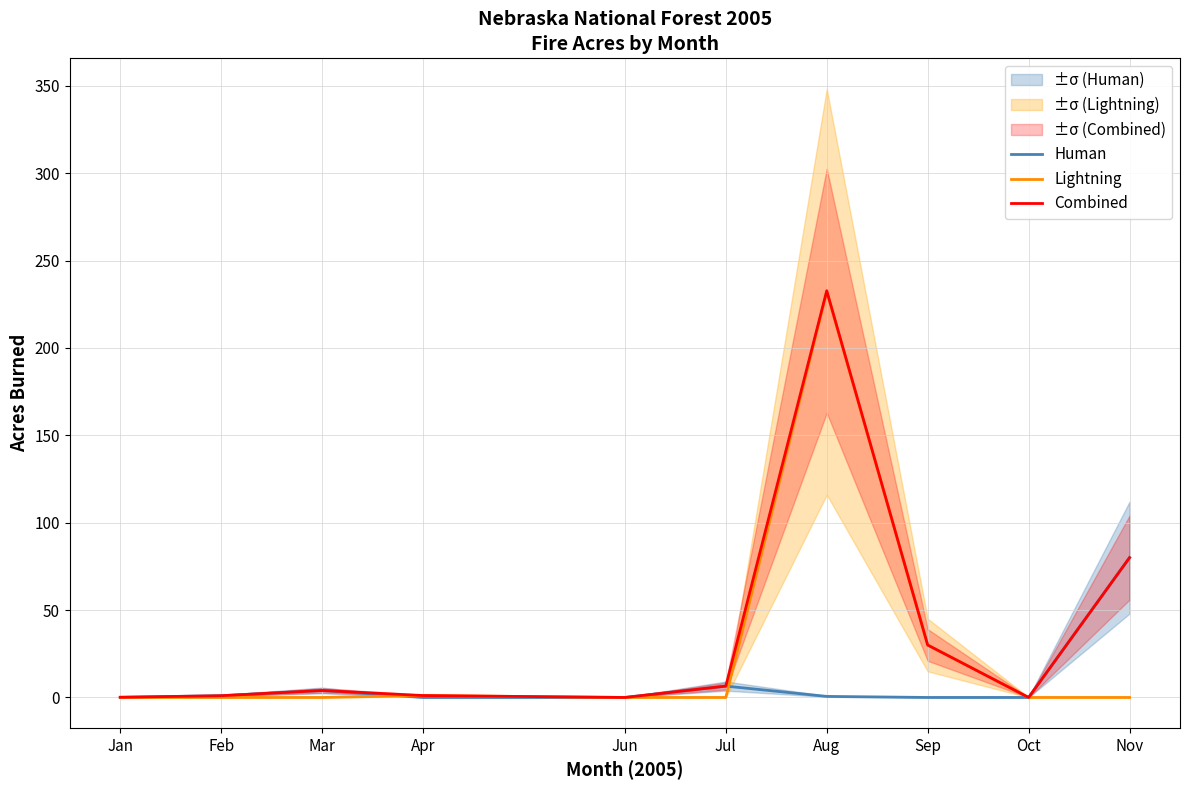

What is the sum of the Human values at Nov and Feb?

81.0